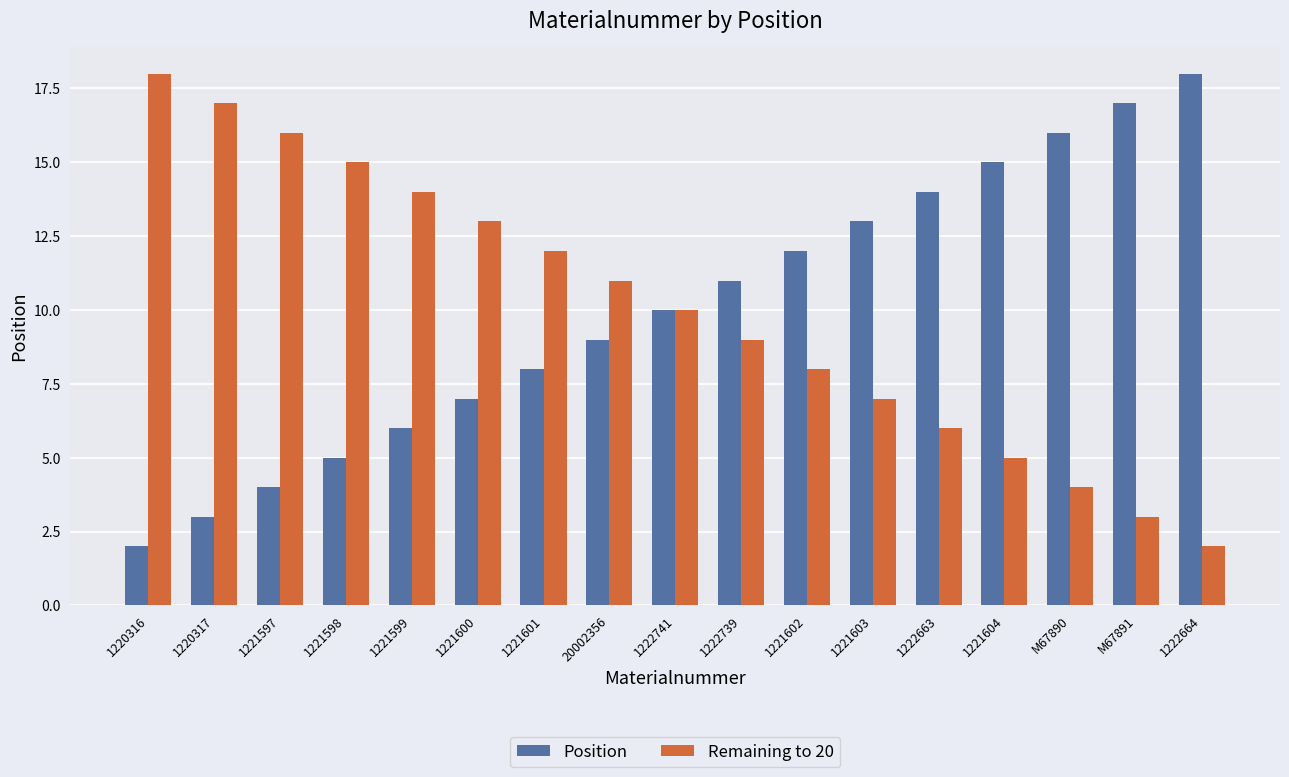

Reading right to left, extract all data points from this chart.

Position: 1222664=18	M67891=17	M67890=16	1221604=15	1222663=14	1221603=13	1221602=12	1222739=11	1222741=10	20002356=9	1221601=8	1221600=7	1221599=6	1221598=5	1221597=4	1220317=3	1220316=2
Remaining to 20: 1222664=2	M67891=3	M67890=4	1221604=5	1222663=6	1221603=7	1221602=8	1222739=9	1222741=10	20002356=11	1221601=12	1221600=13	1221599=14	1221598=15	1221597=16	1220317=17	1220316=18